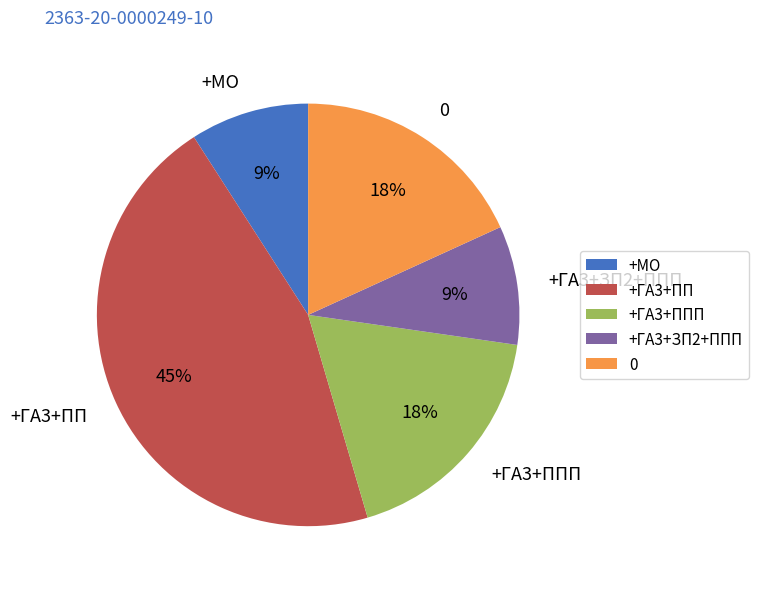

True or false: +ГА3+ЗП2+ППП accounts for 16% of the total.

False